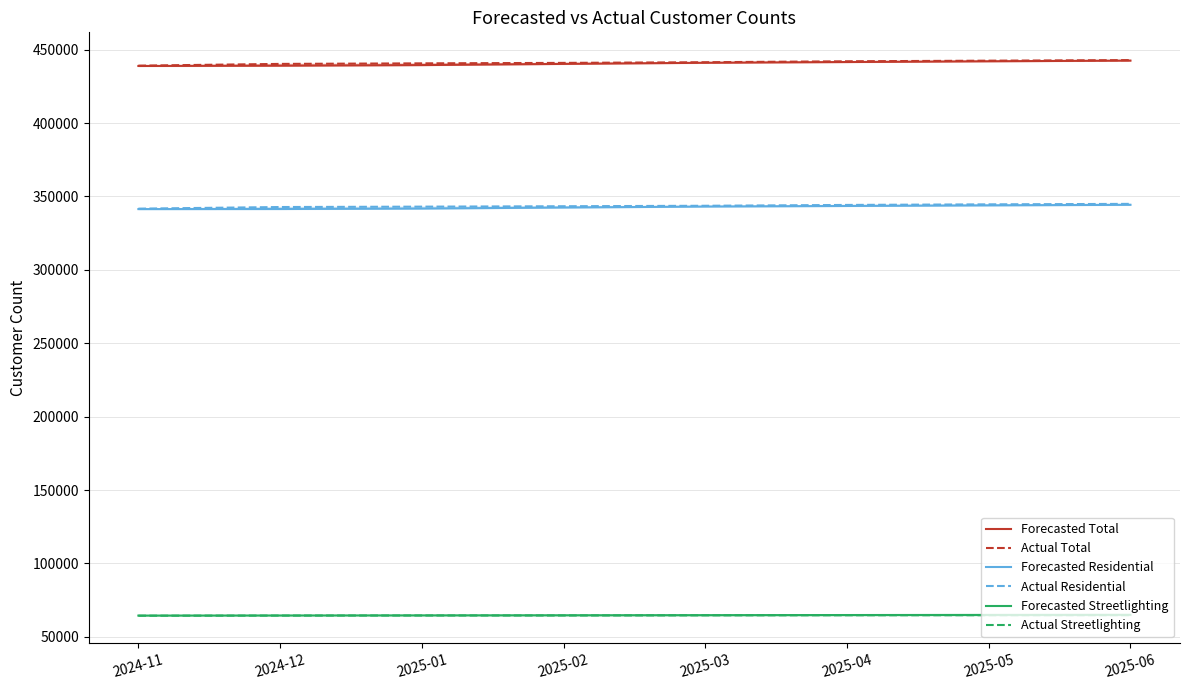

Reading left to right, list all the values displayed in this chart.

Forecasted Total: 2024-11=438896	2024-12=439090	2025-01=439501	2025-02=440313	2025-03=441081	2025-04=441585	2025-05=442089	2025-06=442566
Actual Total: 2024-11=439112	2024-12=440309	2025-01=440683	2025-02=441000	2025-03=441443	2025-04=442097	2025-05=442501	2025-06=442890
Forecasted Residential: 2024-11=341401	2024-12=341452	2025-01=341767	2025-02=342469	2025-03=343129	2025-04=343533	2025-05=343938	2025-06=344318
Actual Residential: 2024-11=341702	2024-12=342808	2025-01=343066	2025-02=343347	2025-03=343662	2025-04=344232	2025-05=344640	2025-06=344954
Forecasted Streetlighting: 2024-11=64490	2024-12=64565	2025-01=64640	2025-02=64715	2025-03=64790	2025-04=64864	2025-05=64939	2025-06=65014
Actual Streetlighting: 2024-11=64402	2024-12=64488	2025-01=64548	2025-02=64553	2025-03=64657	2025-04=64715	2025-05=64735	2025-06=64769